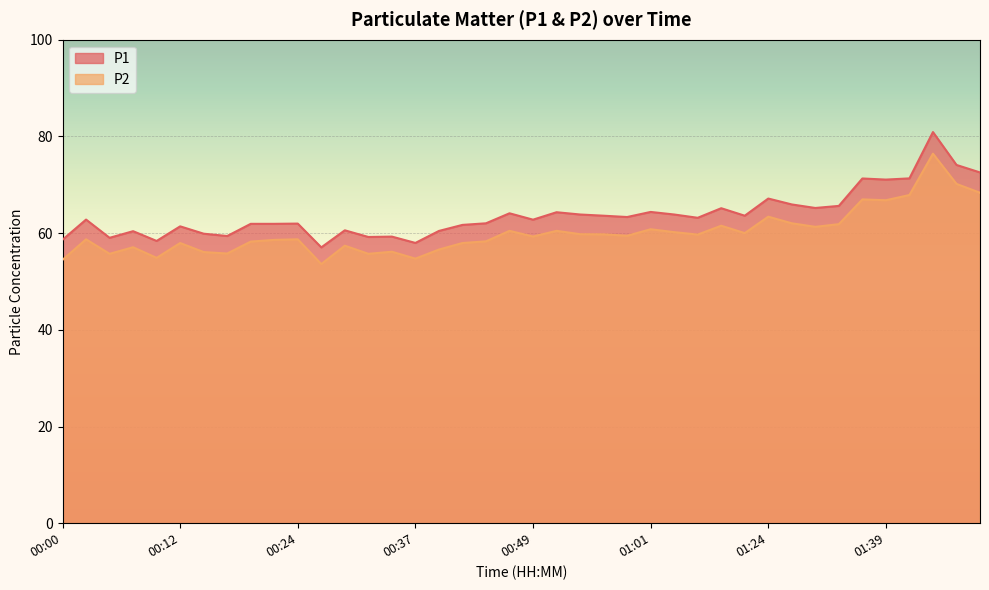

True or false: P2 and P1 cross at least once.

False